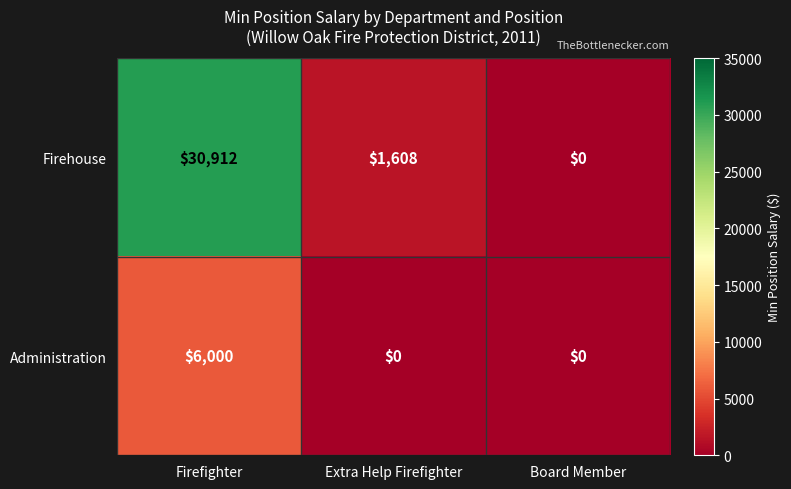

What is the greatest value displayed?

30912